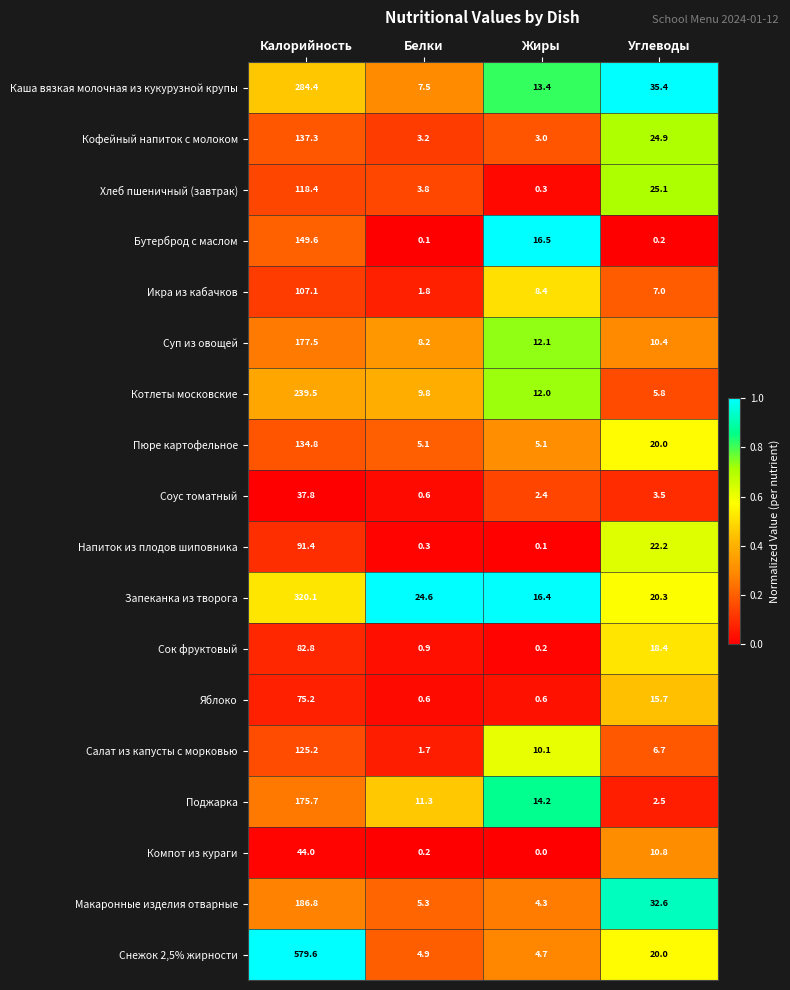

What is the total value across all series at Углеводы?

281.5